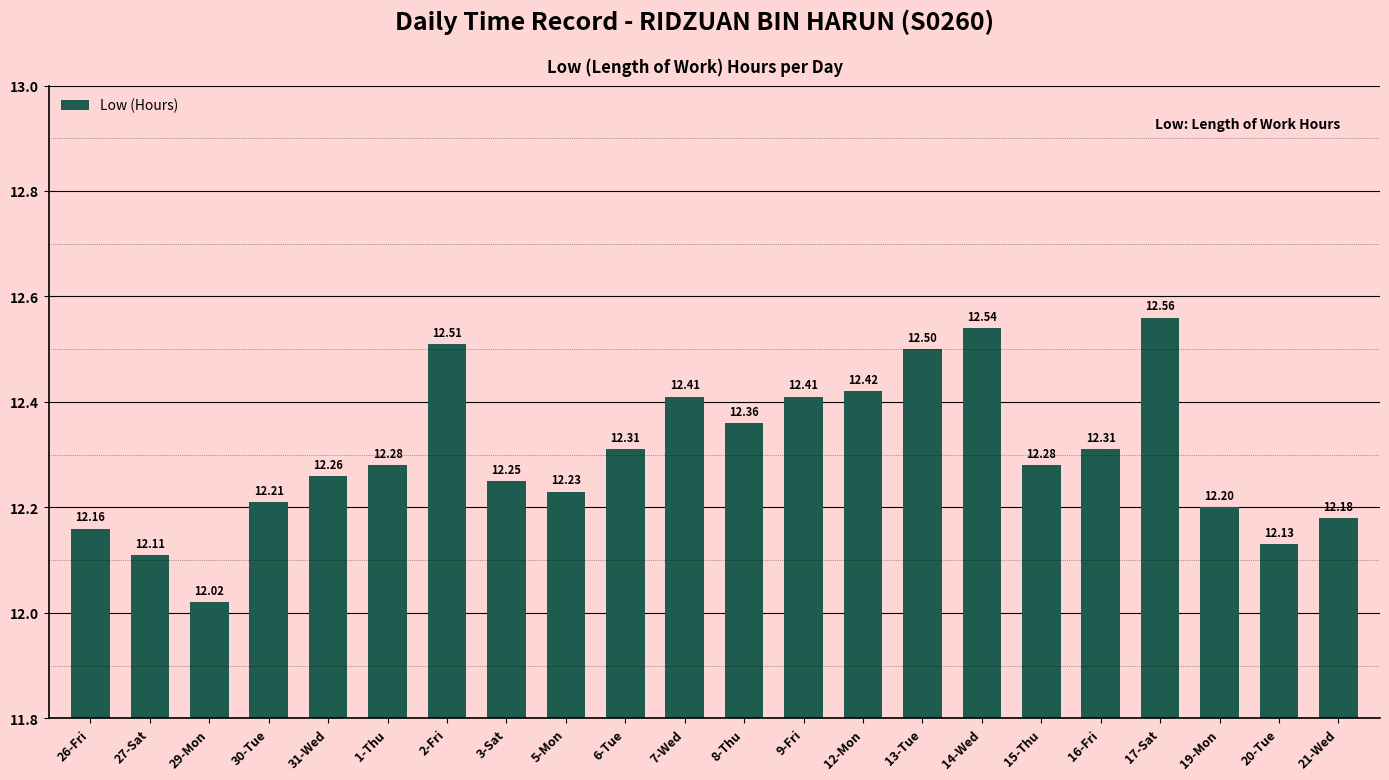

What is the difference between the second highest and second lowest values?

0.4